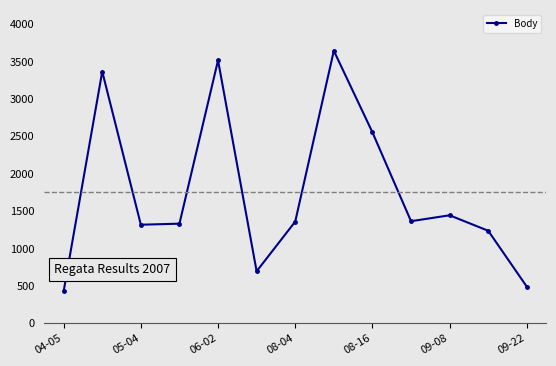

What is the smallest value displayed?

428